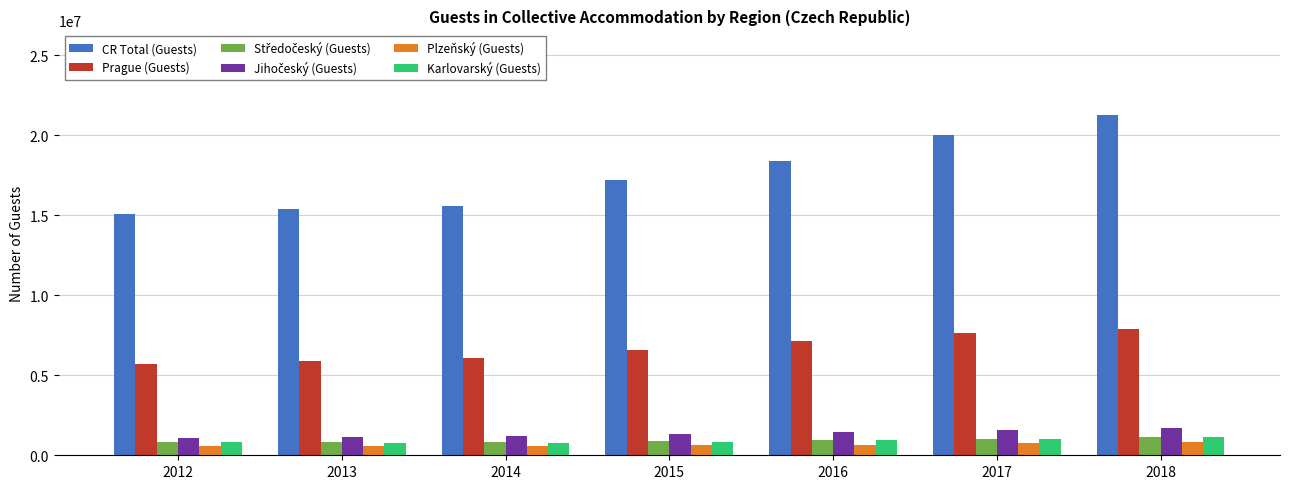

How many values in the Prague (Guests) series are below 6605776?

3